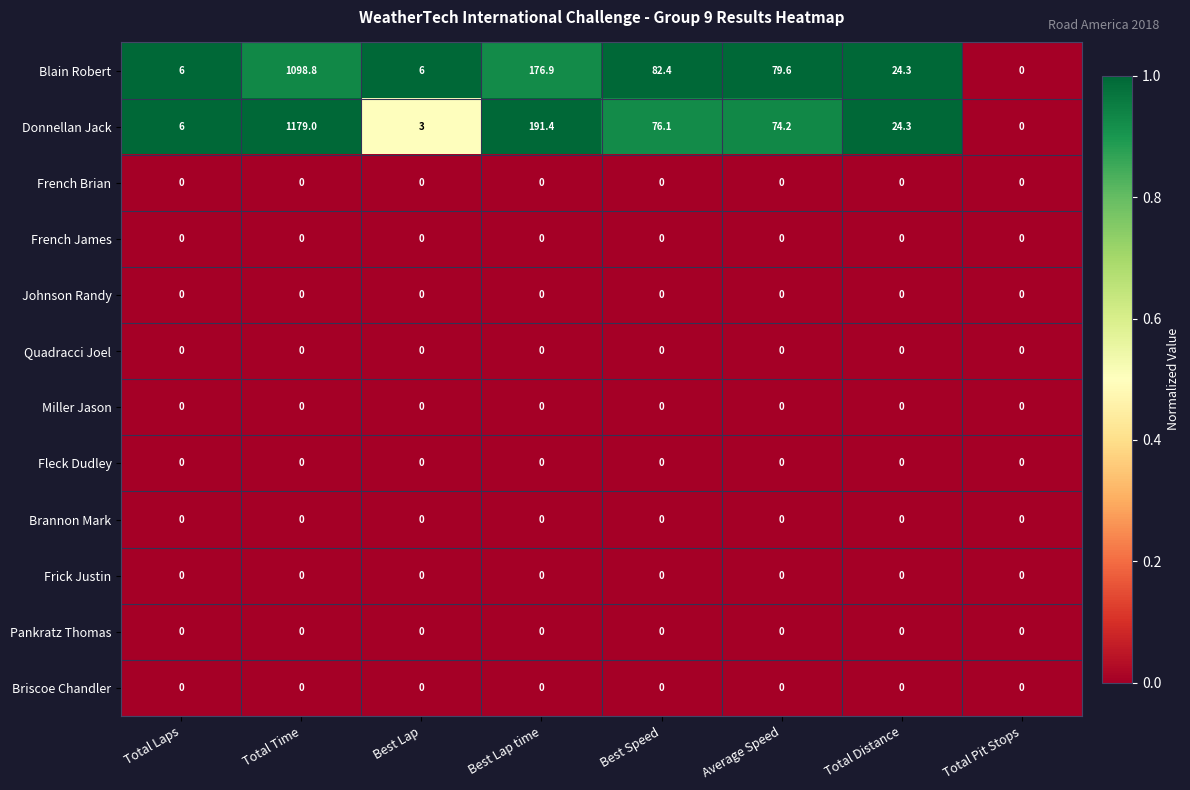

Which label corresponds to the largest value in the chart?

Total Time